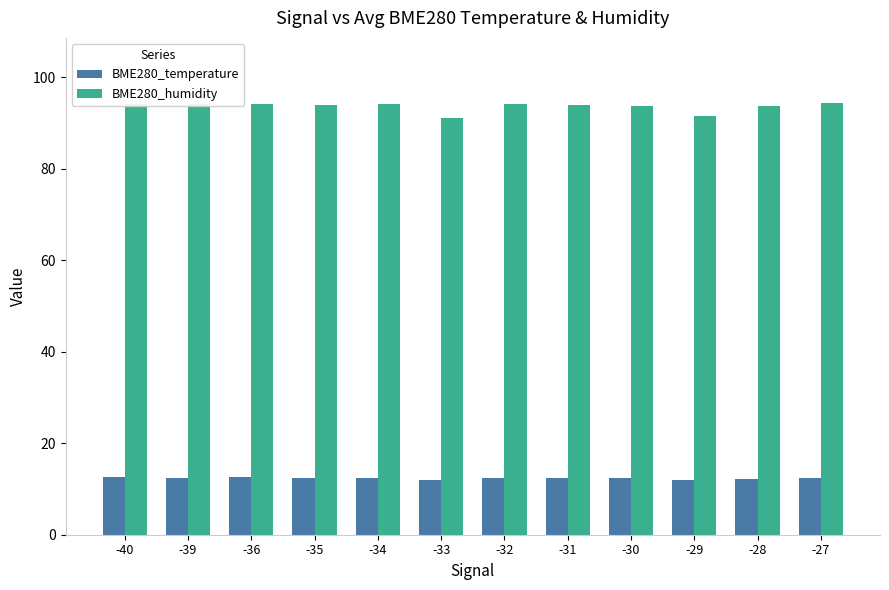

Read the BME280_temperature value at -35.

12.5